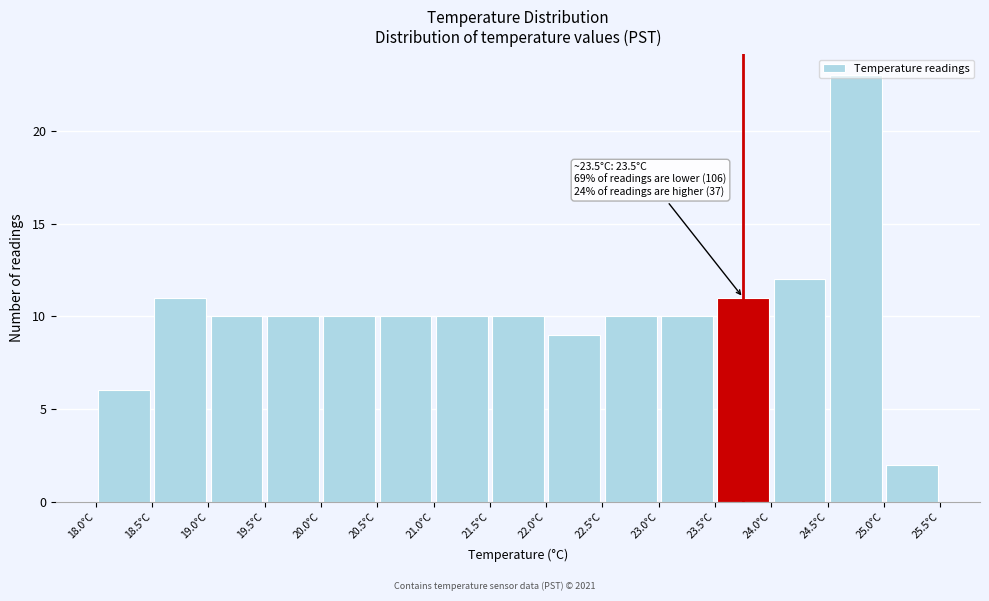

Over which range of the x-axis is the bar tallest?

24.5 to 25.0